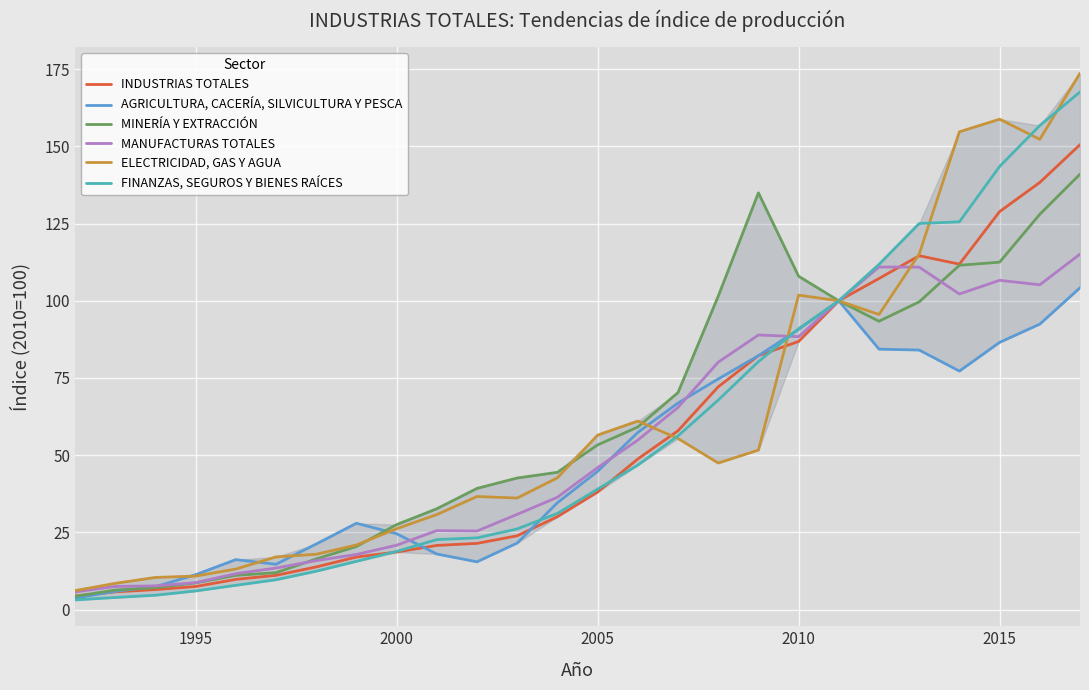

List the series in order of their peak value, lowest first.

AGRICULTURA, CACERÍA, SILVICULTURA Y PESCA, MANUFACTURAS TOTALES, MINERÍA Y EXTRACCIÓN, INDUSTRIAS TOTALES, FINANZAS, SEGUROS Y BIENES RAÍCES, ELECTRICIDAD, GAS Y AGUA